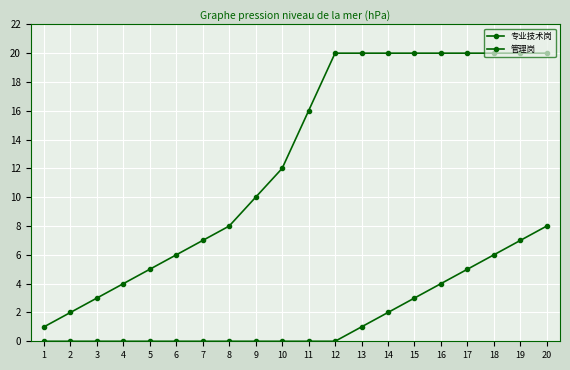

What is the total value across all series at 6?

6